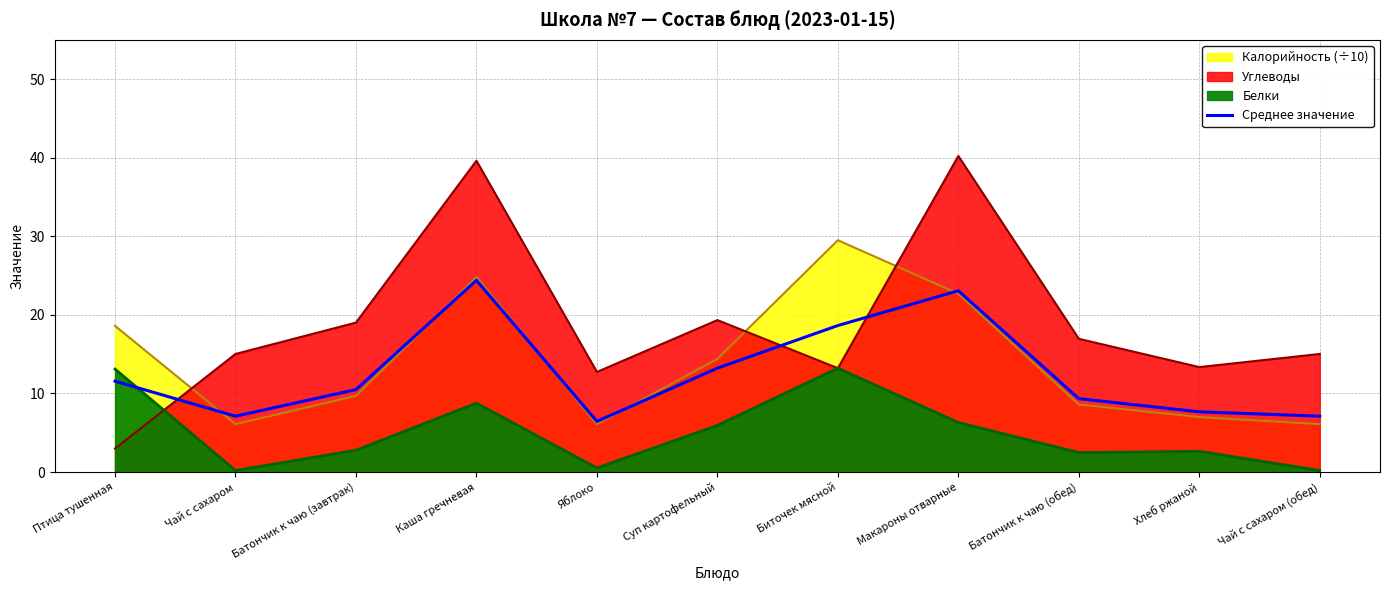

What position from the left is Чай с сахаром?

2